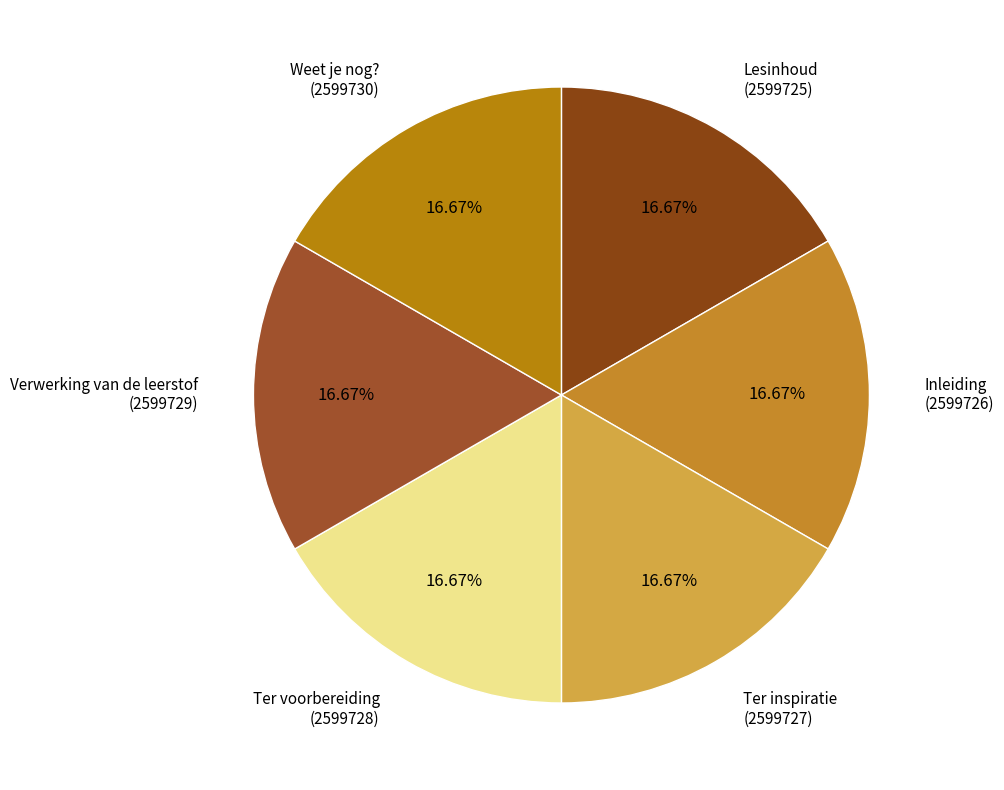

Is the sum of Ter voorbereiding (2599728) and Ter inspiratie (2599727) greater than half?

No